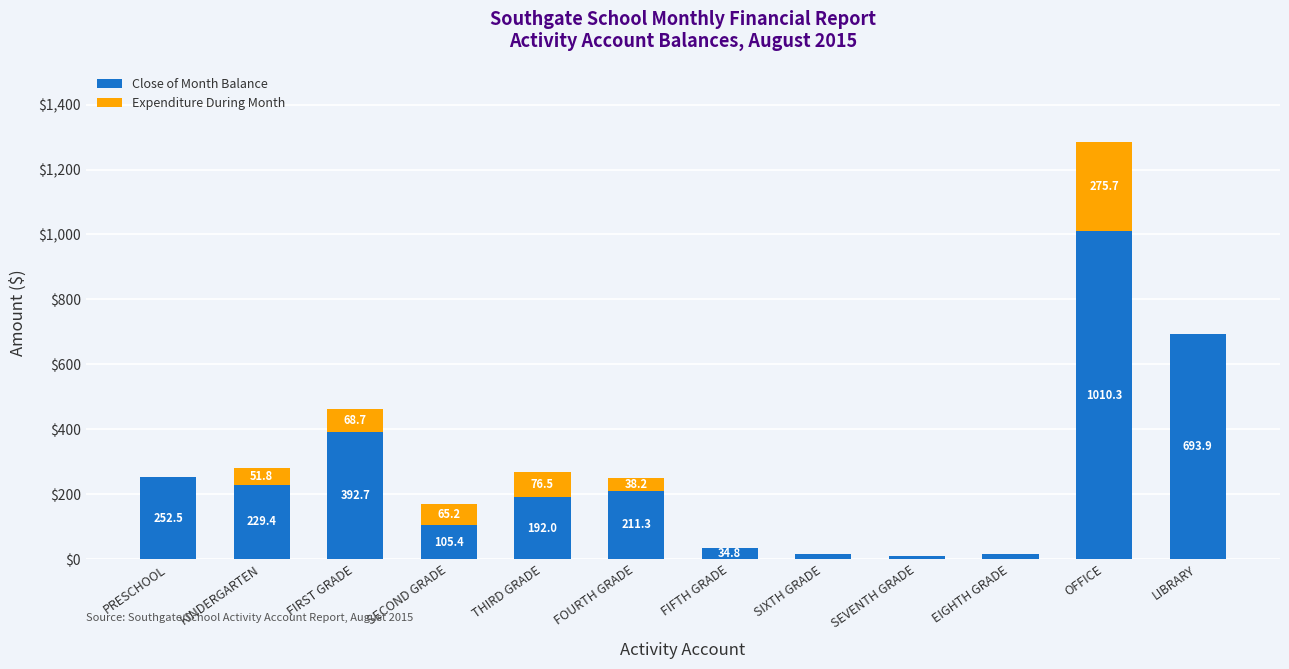

What is the highest value of the Close of Month Balance series?

1010.3